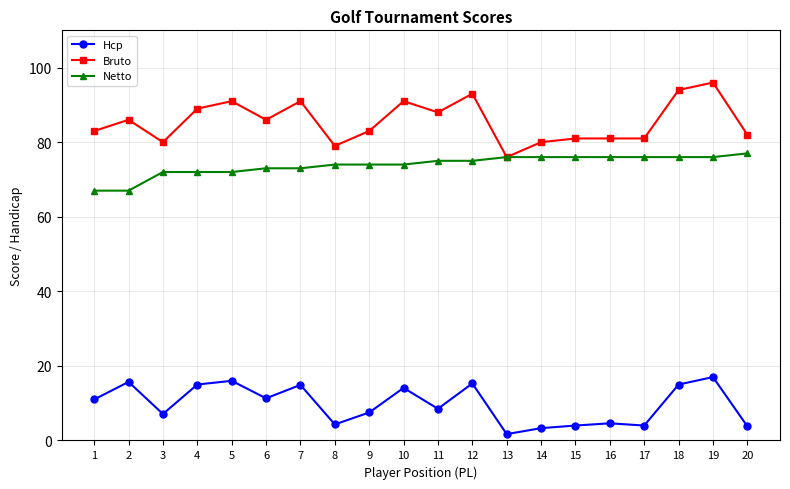

The value of Netto at 11 is 75.0. True or false?

True